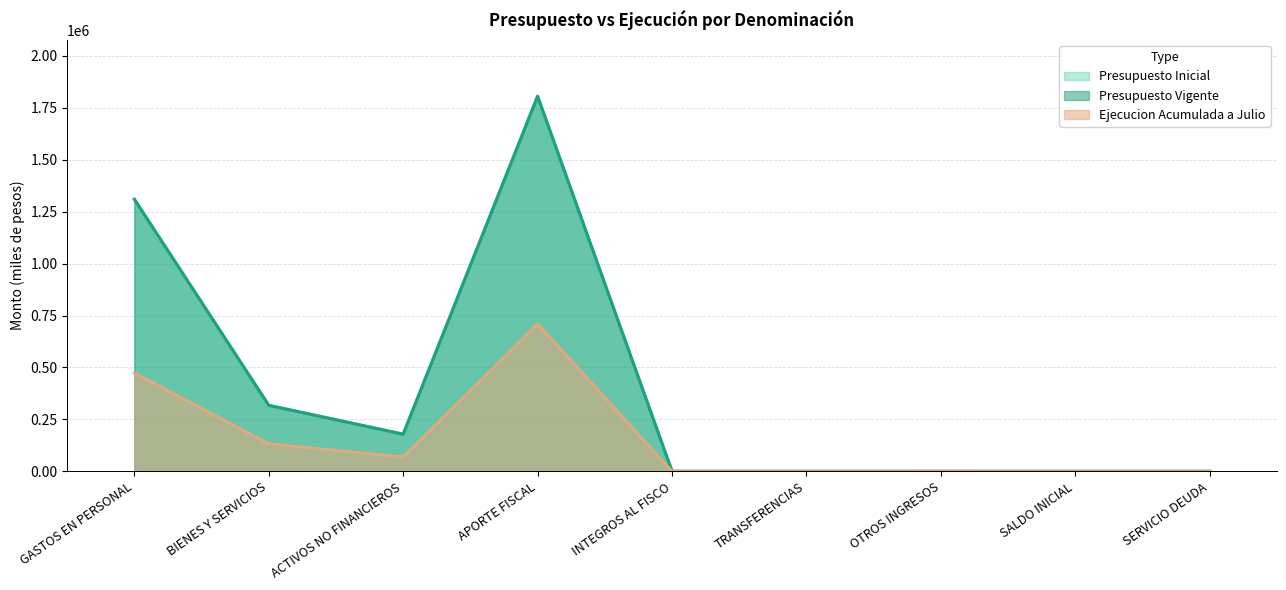

What is the spread (max minus min) of values at INTEGROS AL FISCO?

20